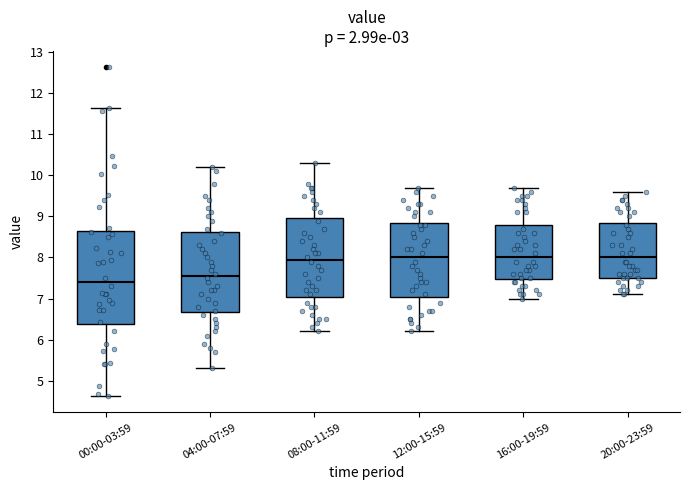

Which box is the tallest, from its lower edge to its upper edge?

00:00-03:59